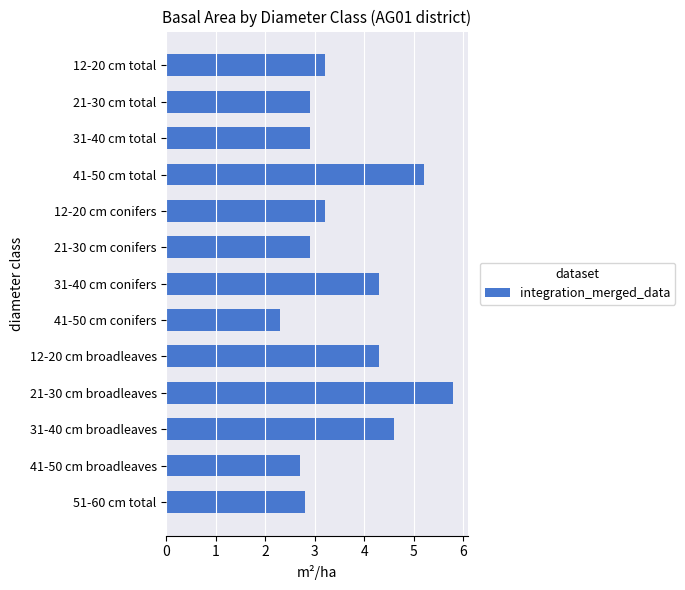

What is the label of the 6th bar from the top?

21-30 cm conifers